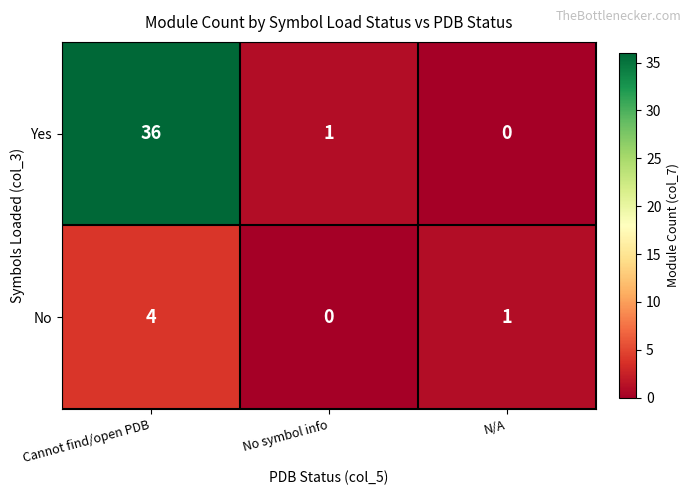

Which series has the largest range (max minus min)?

Yes